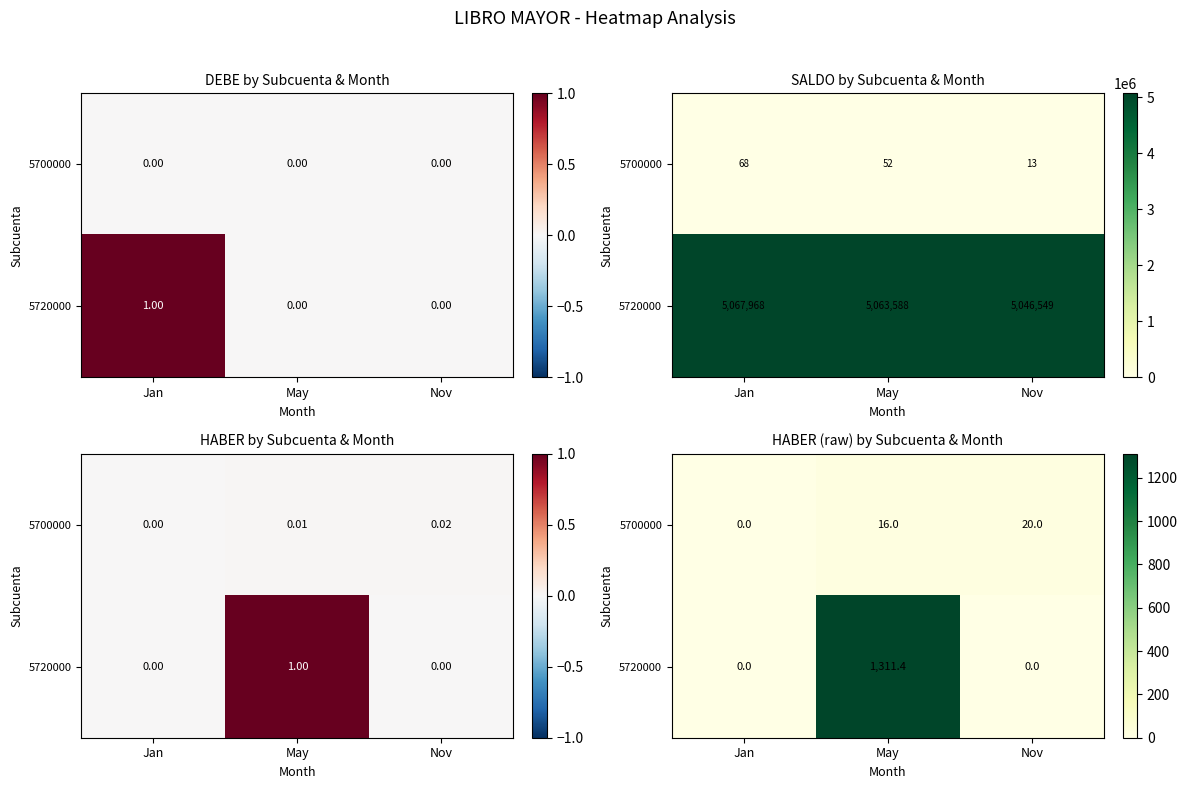

At which category is the sum across all series the highest?

May